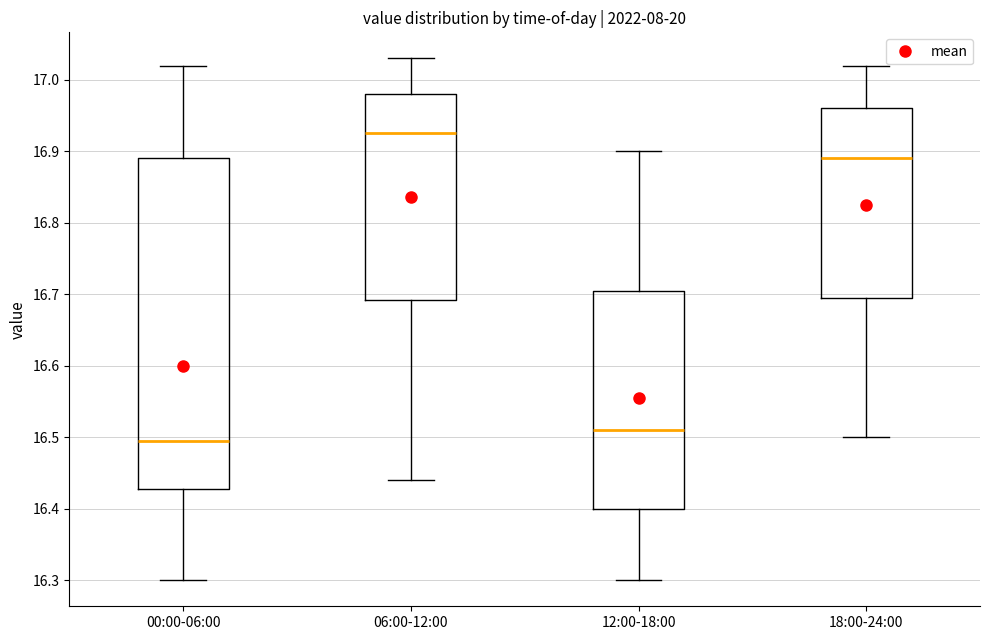

Where does the median line of the box for 00:00-06:00 sit on the y-axis? The values are not printed on the chart, so give them approximately, as read against the axis.

16.50